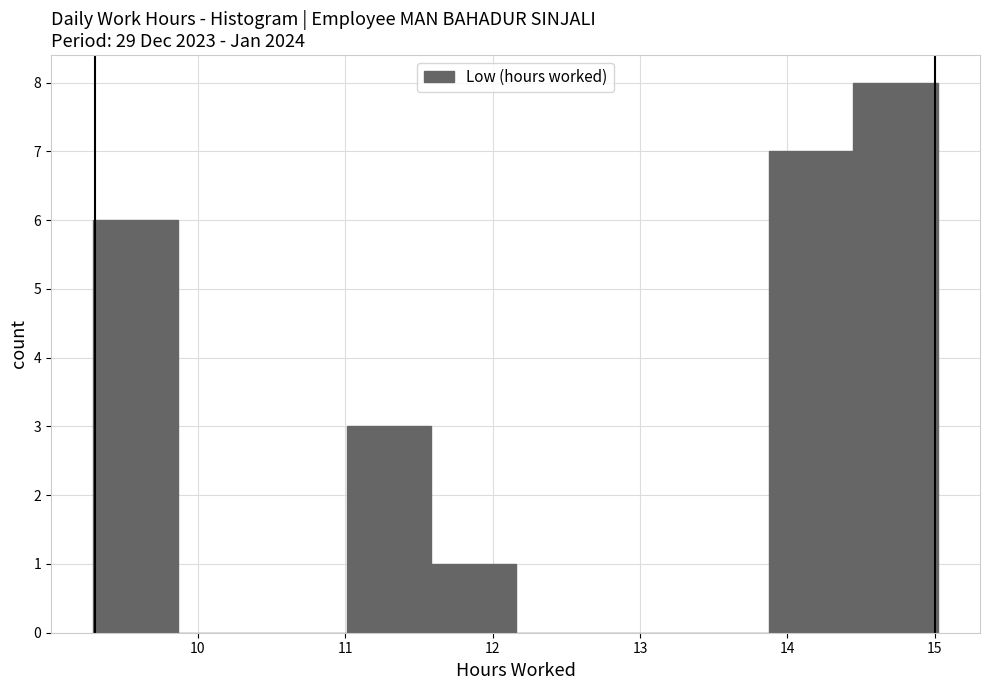

Over which range of the x-axis is the bar tallest?

14.4 to 15.0